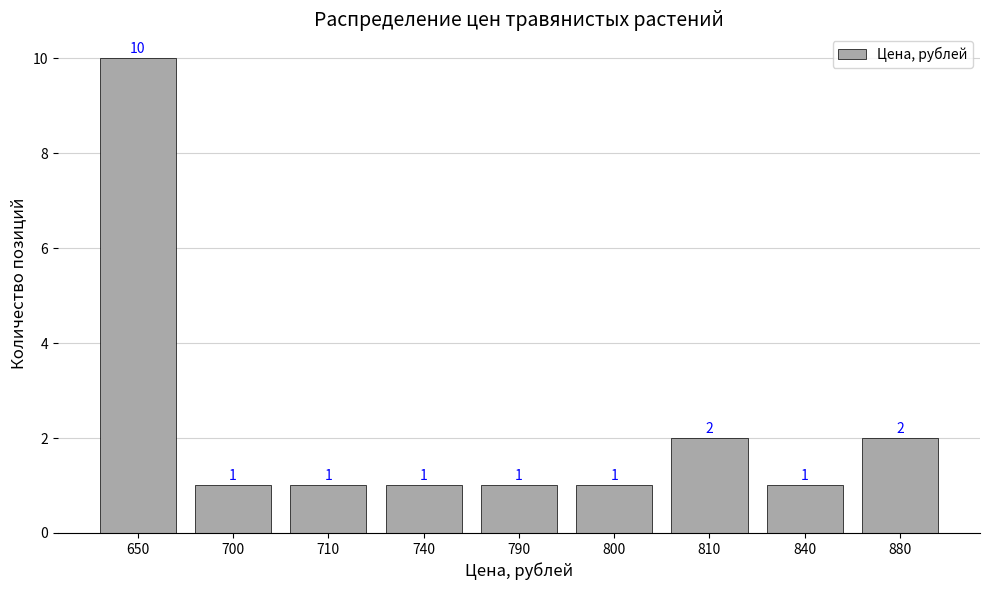

How many values are between 1 and 2?

8